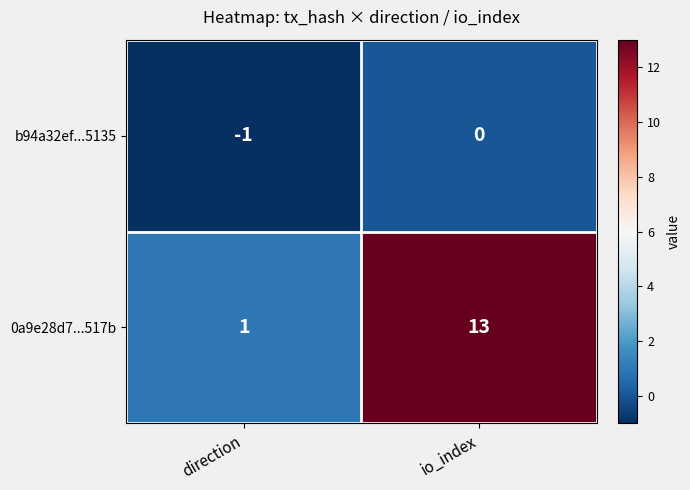

Which series has the largest range (max minus min)?

0a9e28d7...517b